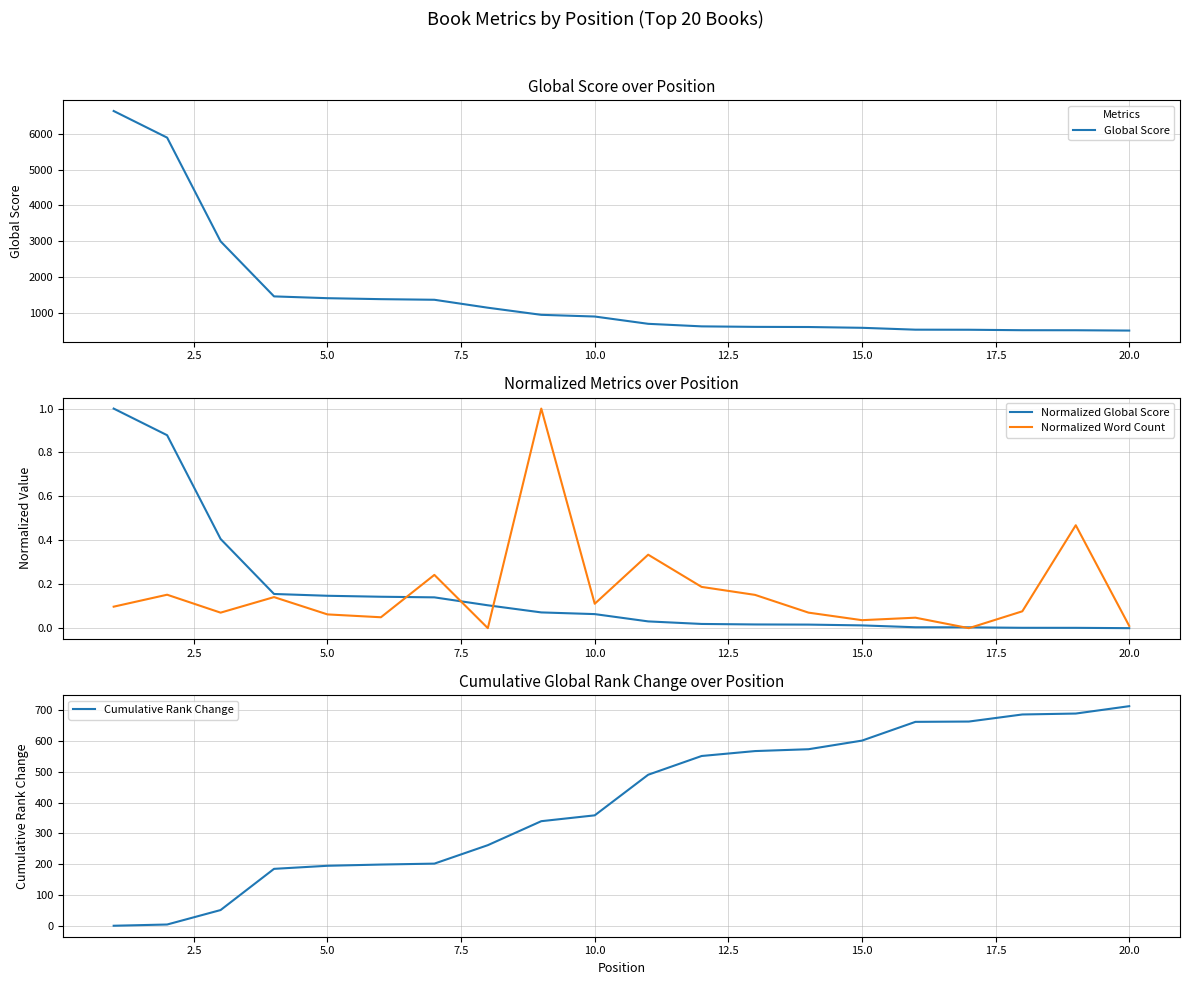

Which series changed the most between 2.5 and 10?

Global Score